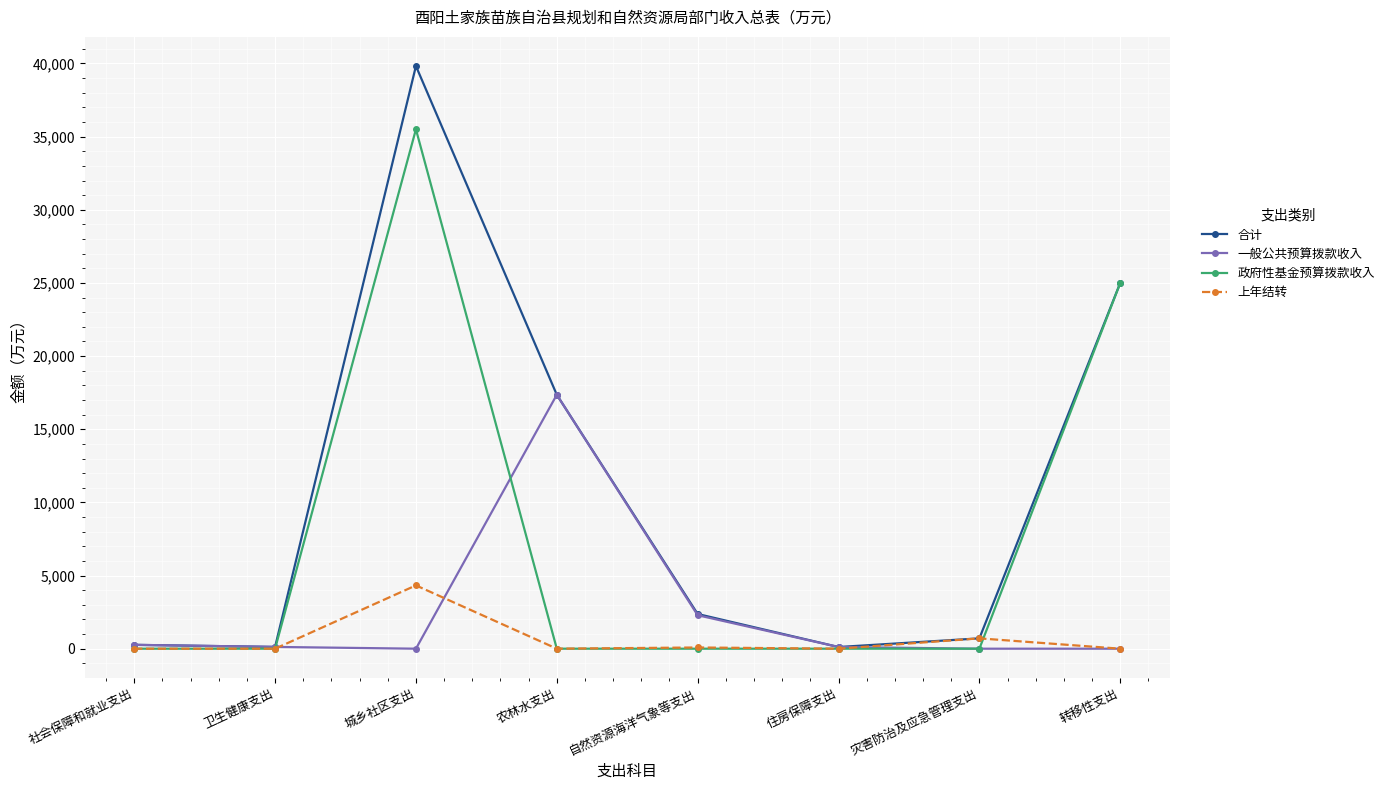

True or false: 上年结转 and 一般公共预算拨款收入 cross at least once.

True